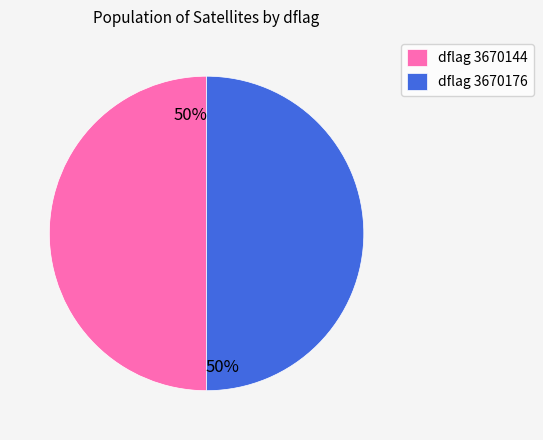

How many slices are in this pie chart?

2